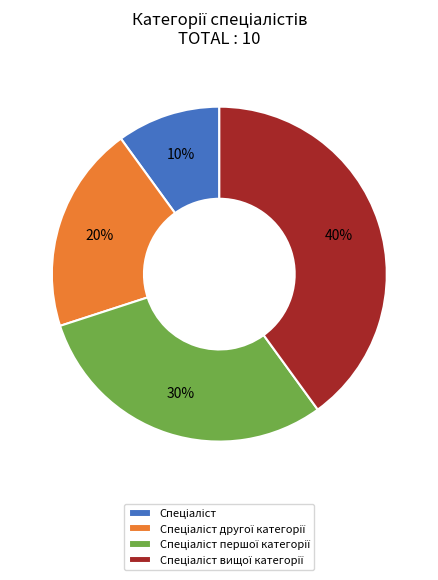

Is there a majority slice in this chart?

No